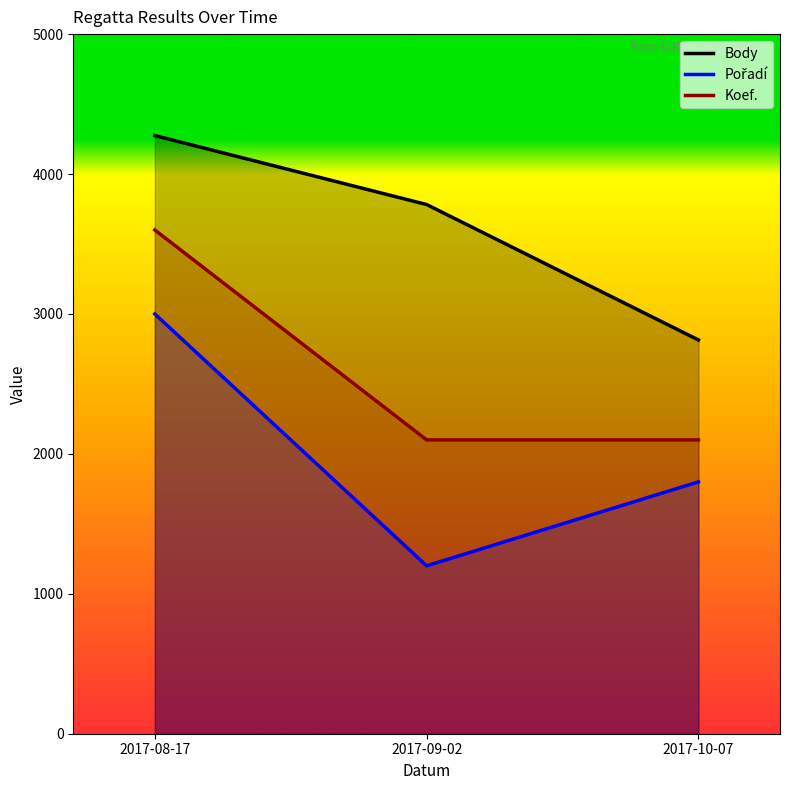

Which category has the highest value in the Body series?

2017-08-17